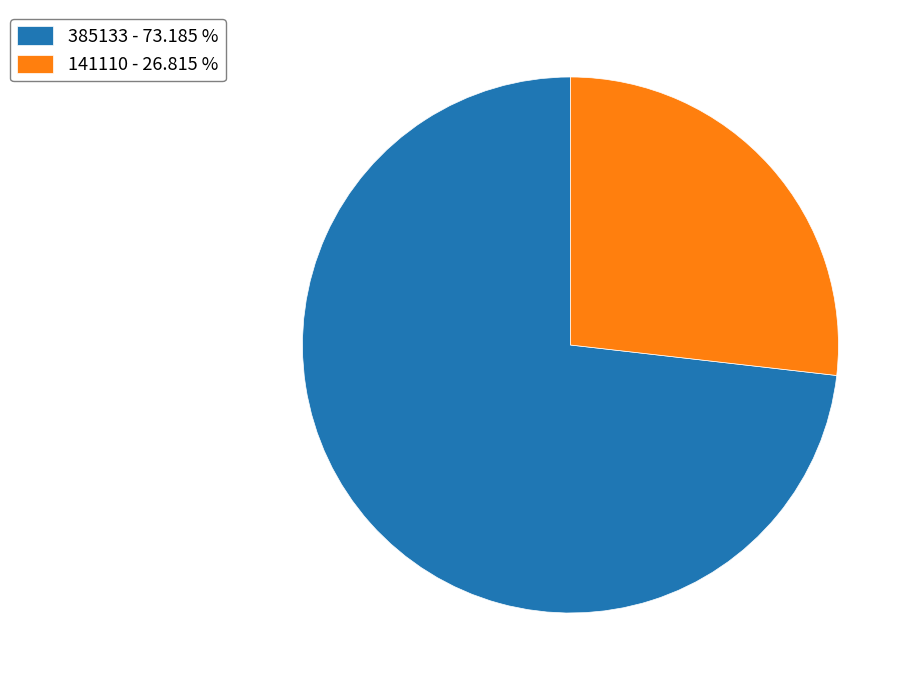

What is the ratio of the value at 385133 - 73.185 % to the value at 141110 - 26.815 %?

2.7